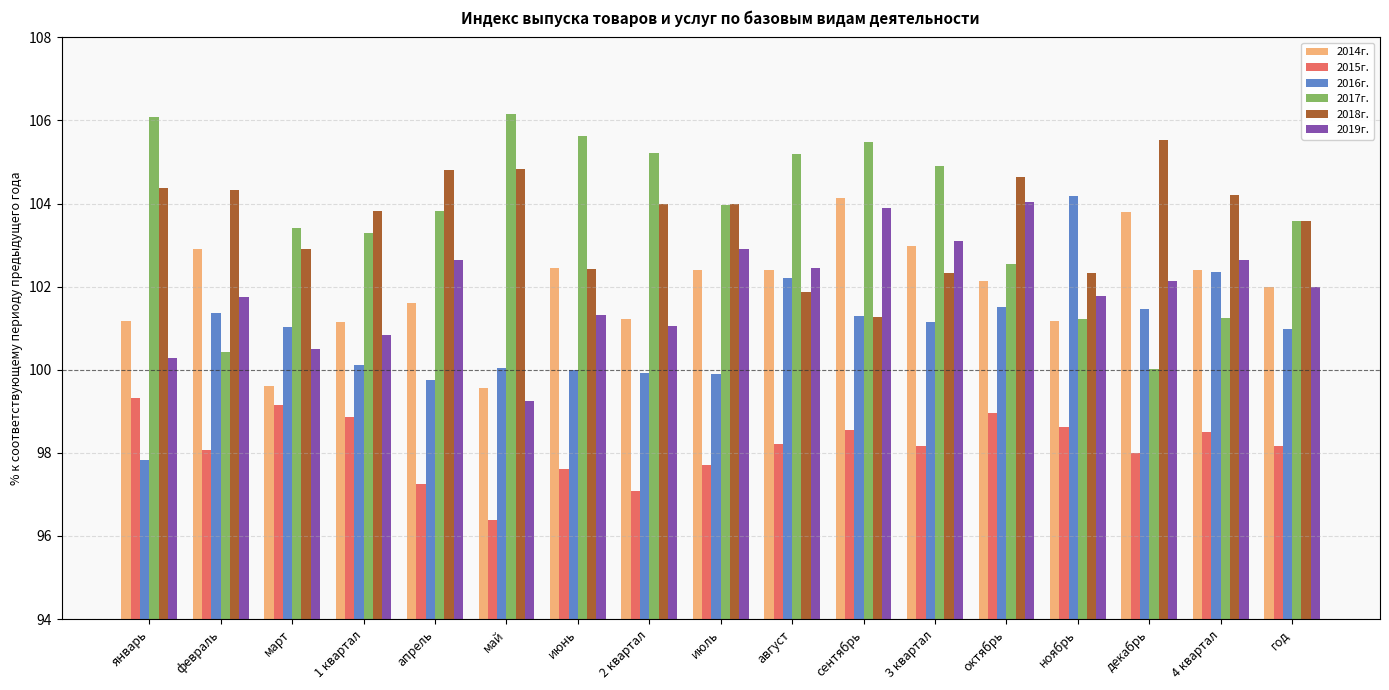

What is the difference between the highest and lowest values at ноябрь?

5.6